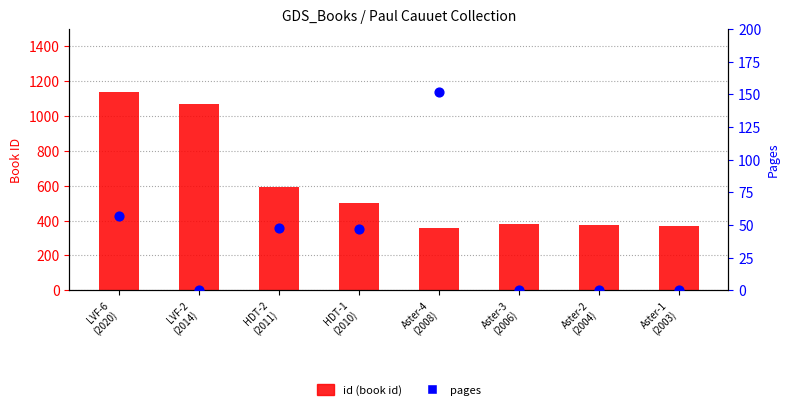

Which series has the largest total across all categories?

id (book id)